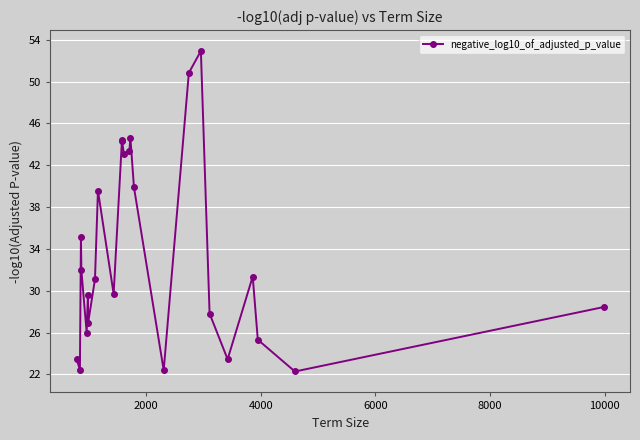

How many points are higher than both their immediate neighbors (excluding endpoints)?

7